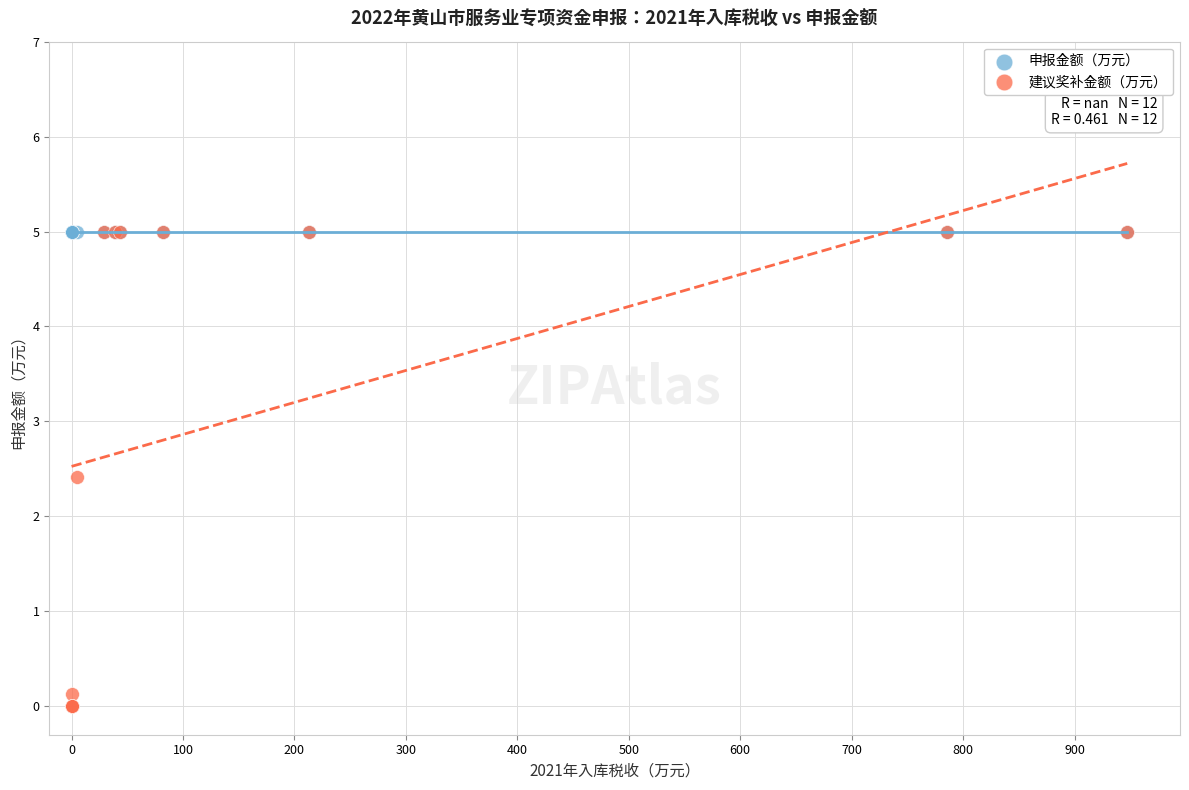

What are all the series names shown in the legend?

申报金额（万元）, 建议奖补金额（万元）